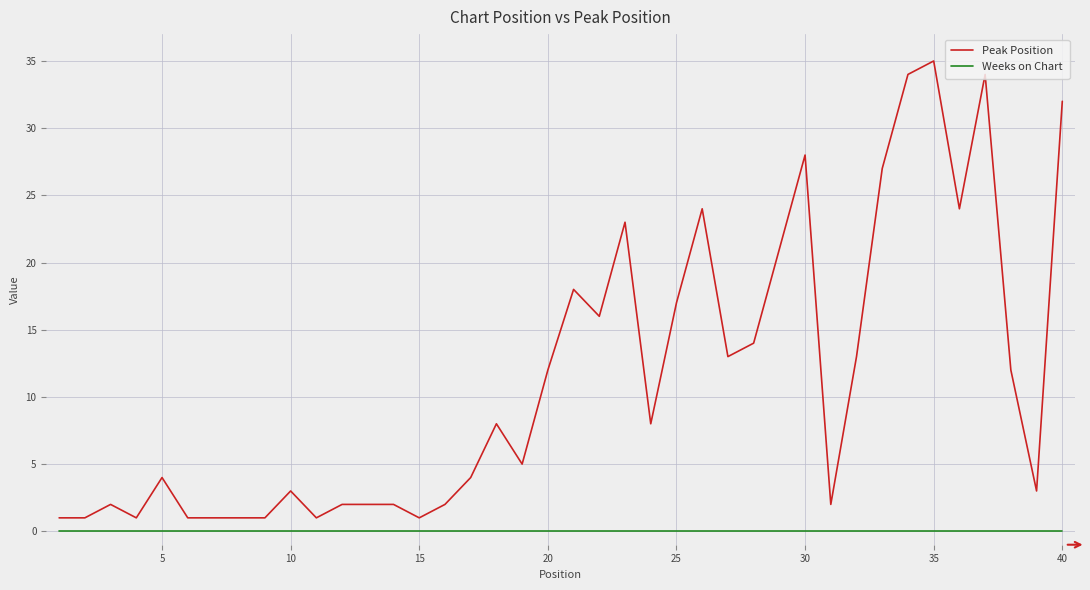

Which series has the largest total across all categories?

Peak Position